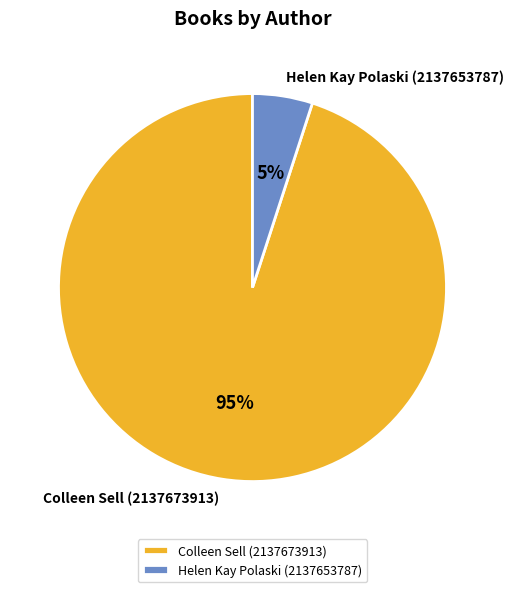

How many slices are in this pie chart?

2